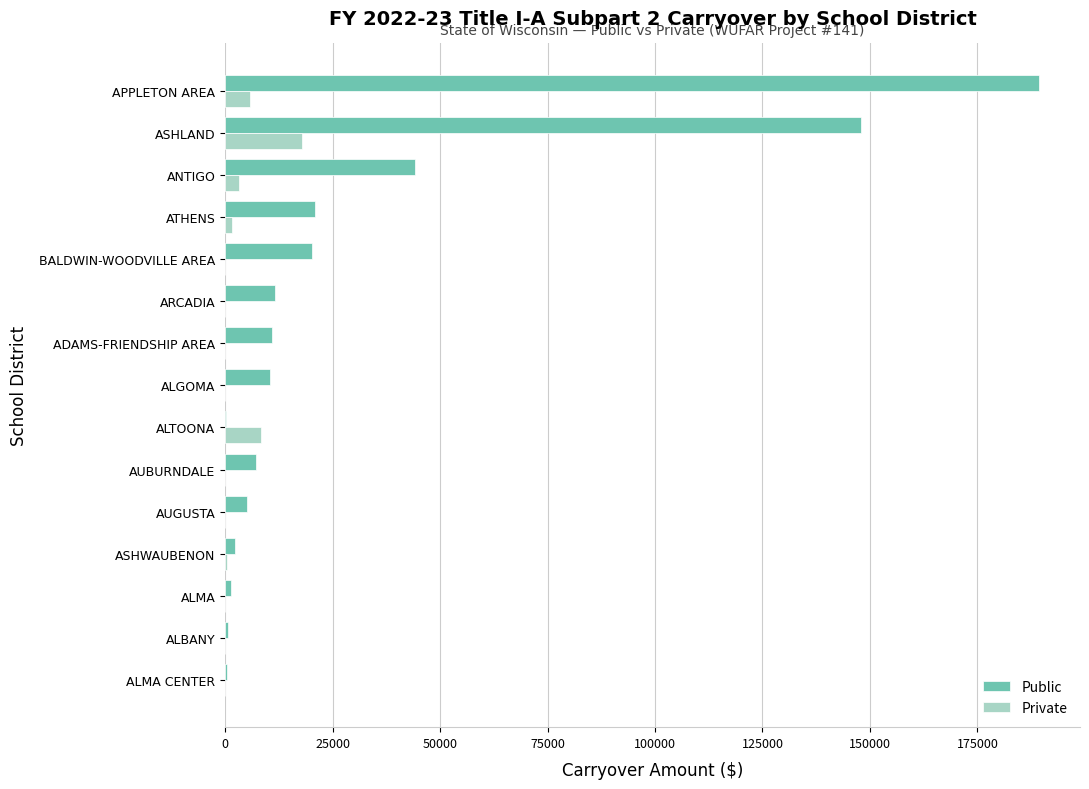

Which series has the largest total across all categories?

Public